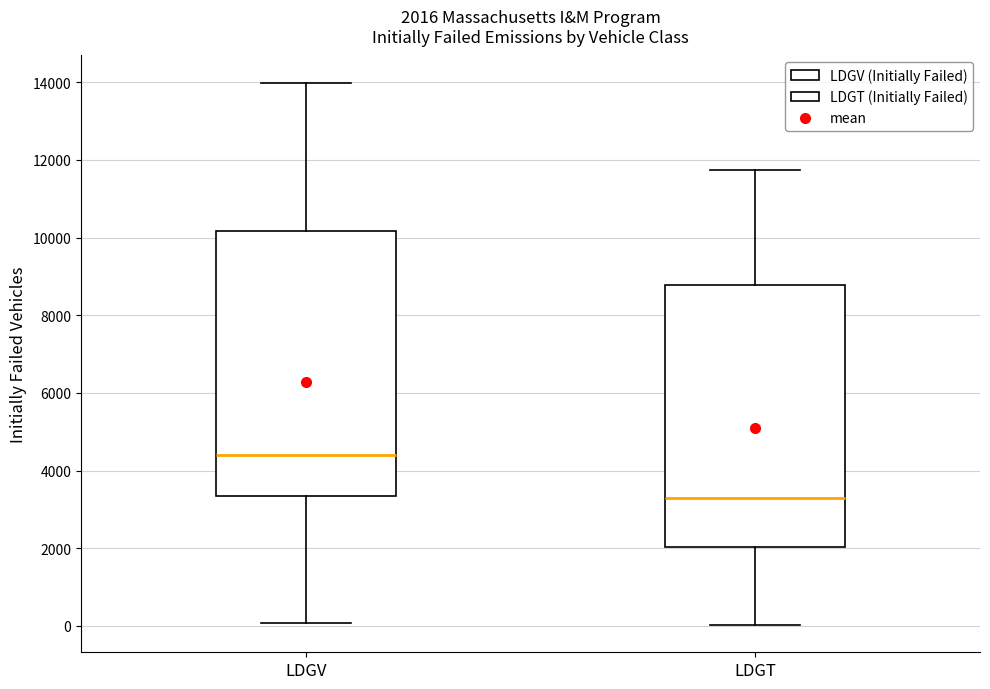

Which box's median line is the lowest?

LDGT